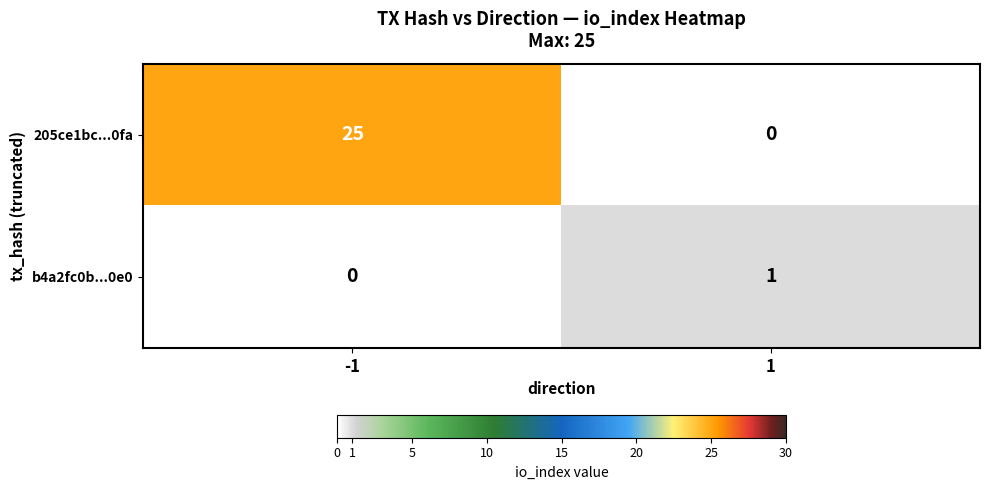

How many series are shown in this chart?

2